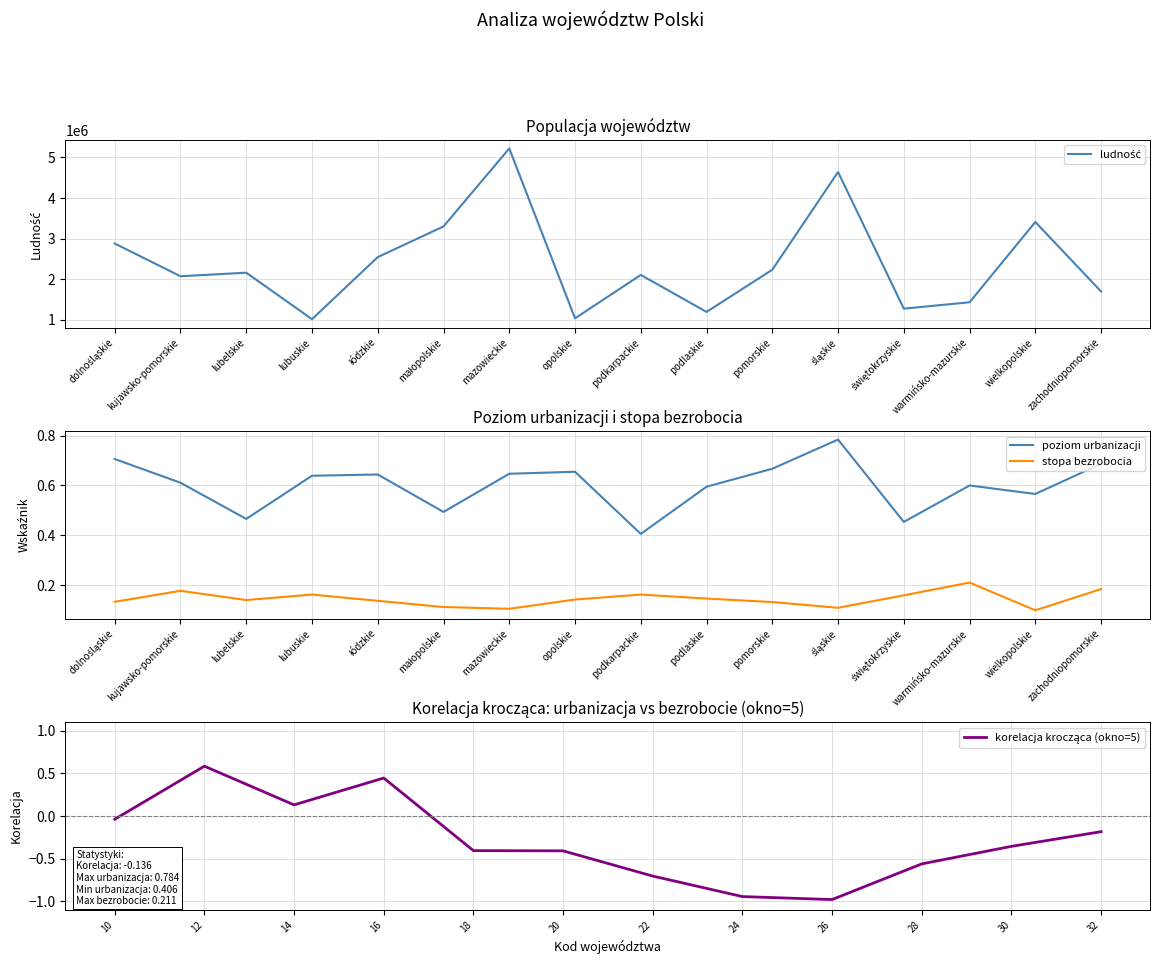

The poziom urbanizacji series shows 0.3 at mazowieckie. True or false?

False